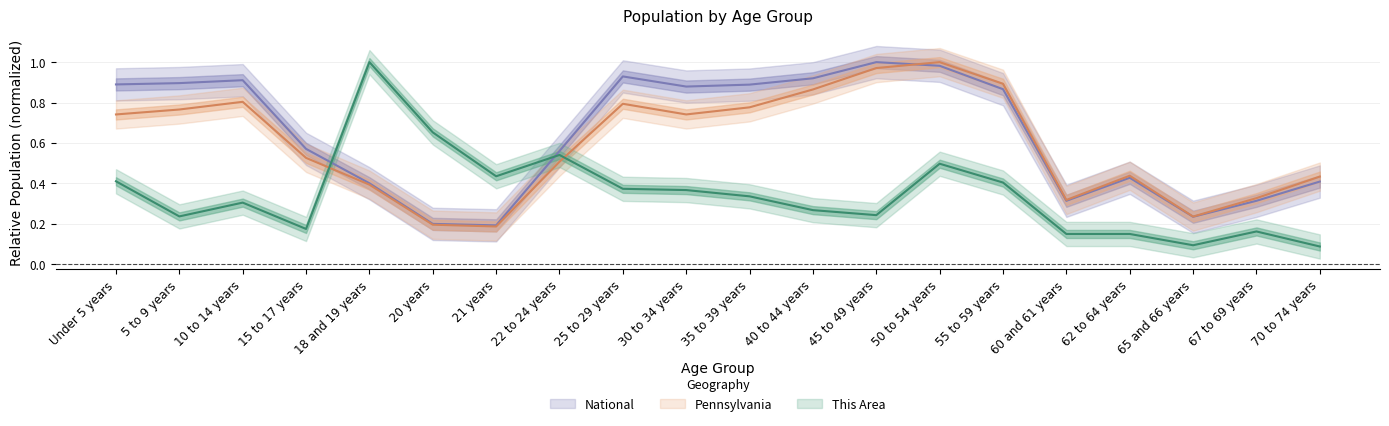

List the series in order of their peak value, lowest first.

This Area, Pennsylvania, National